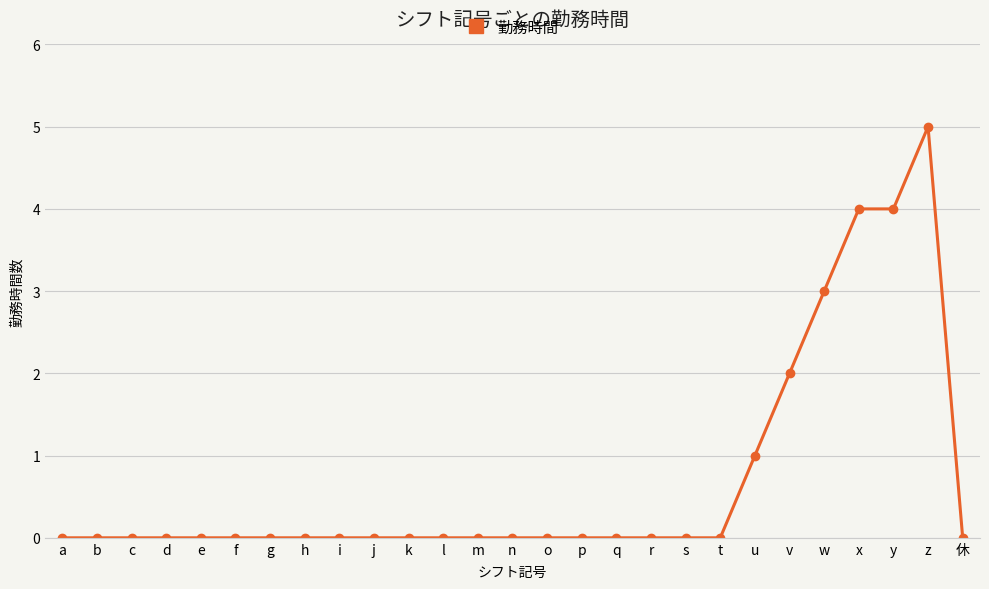

Count the number of categories in the chart.

27